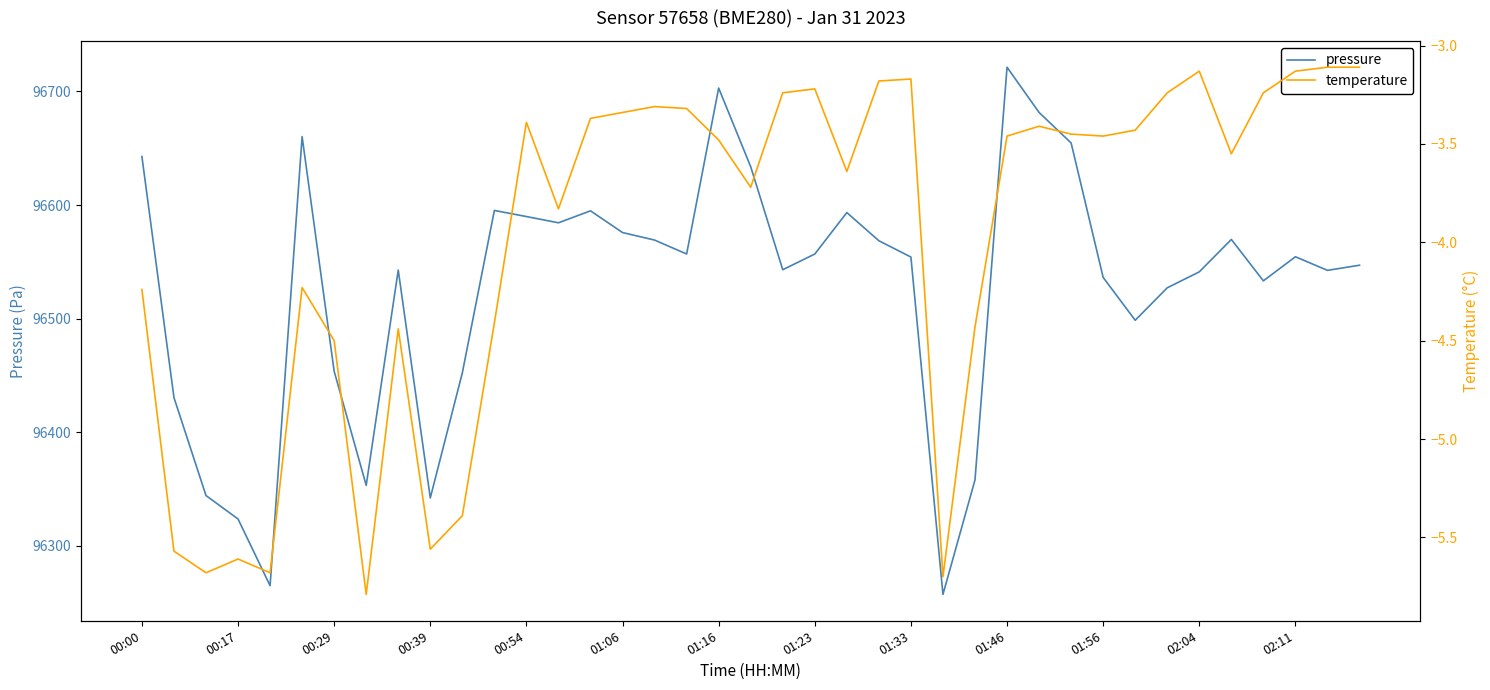

How many interior local valleys does the temperature series have?

10